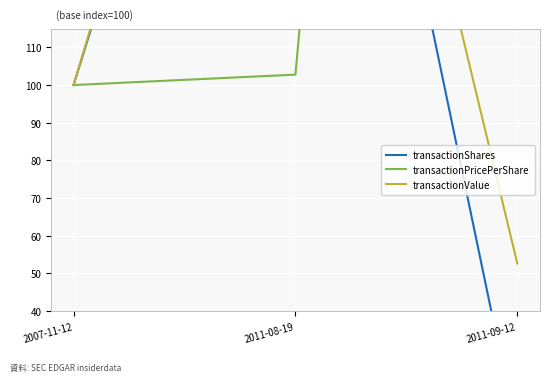

At which label is transactionPricePerShare closest to 429?

2011-08-19